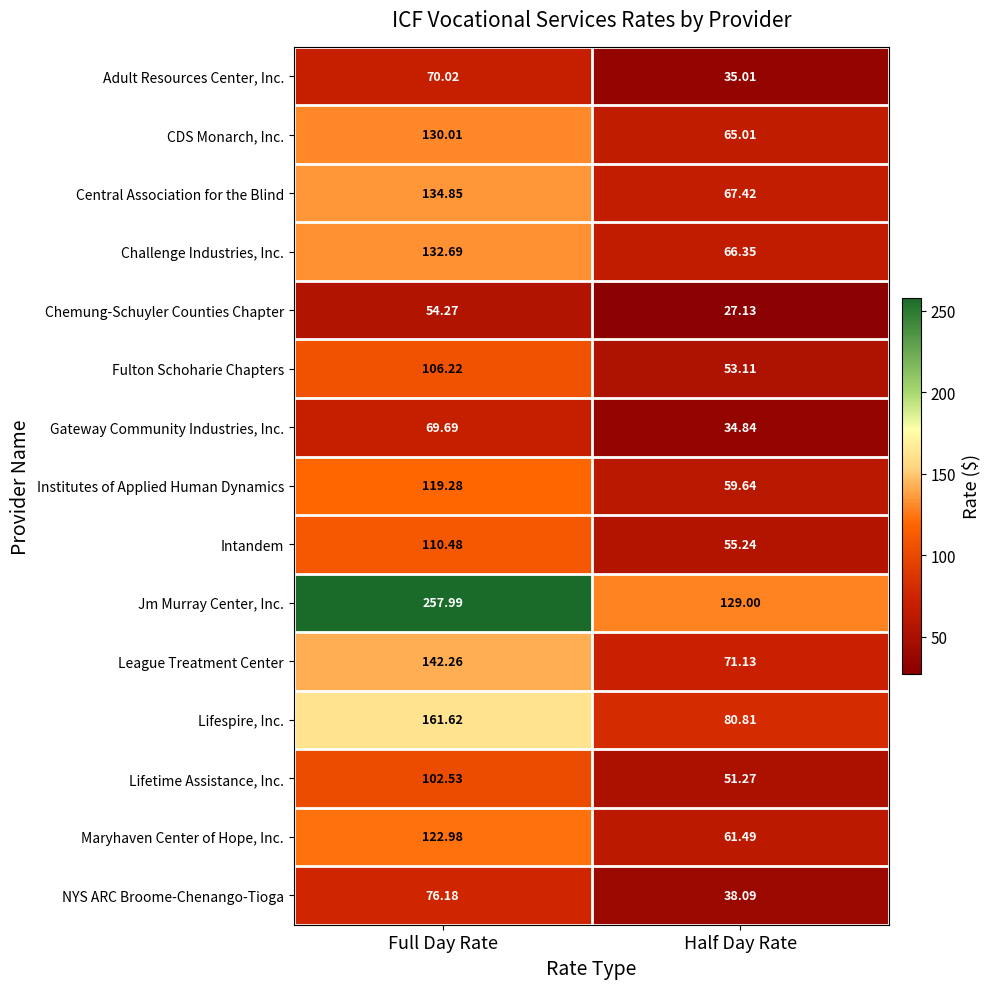

List the labels in order of CDS Monarch, Inc. value, smallest first.

Half Day Rate, Full Day Rate